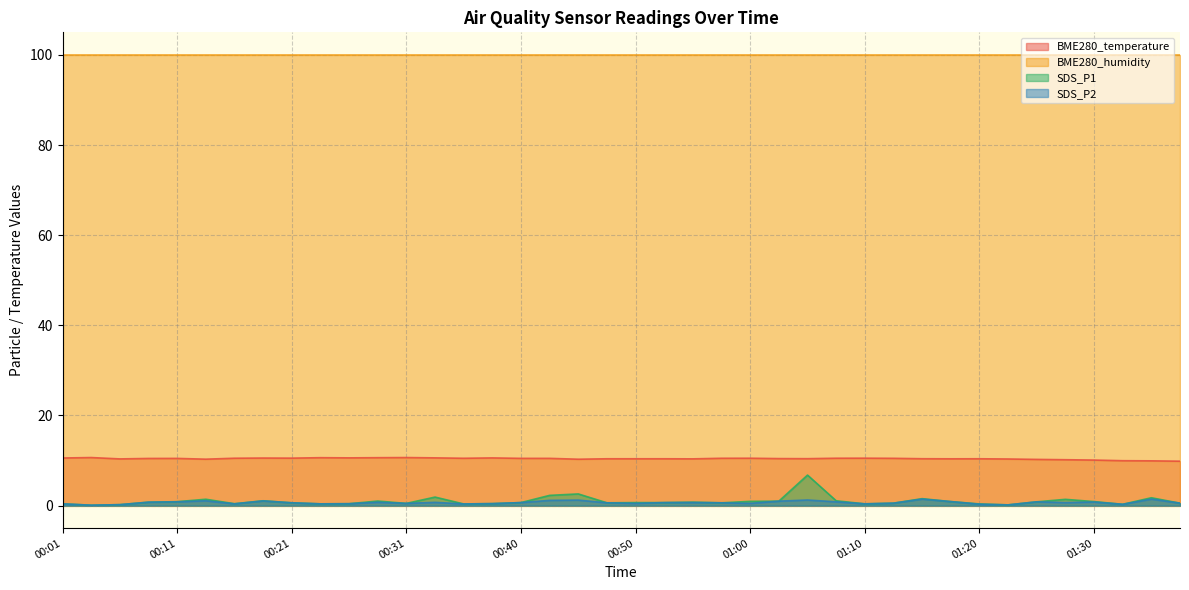

Which series has the largest total across all categories?

BME280_humidity